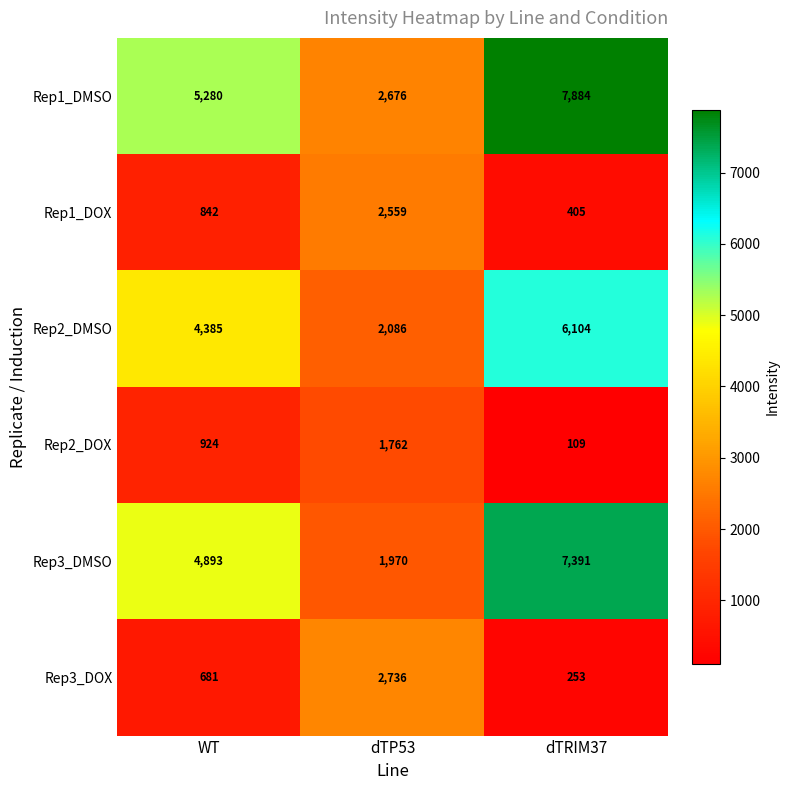

What is the highest value of the Rep3_DMSO series?

7391